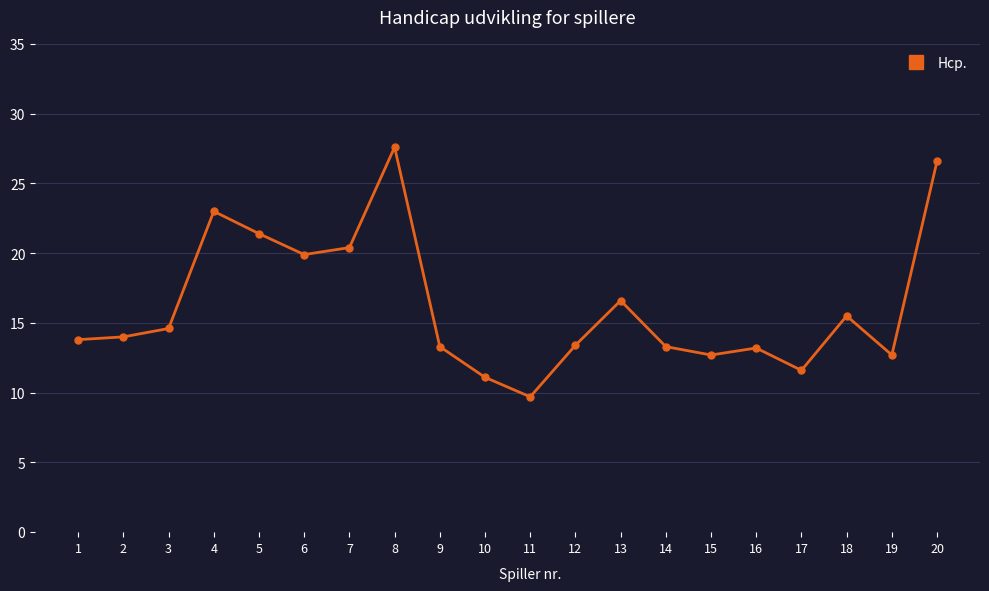

The value at 8 is 27.6. True or false?

True